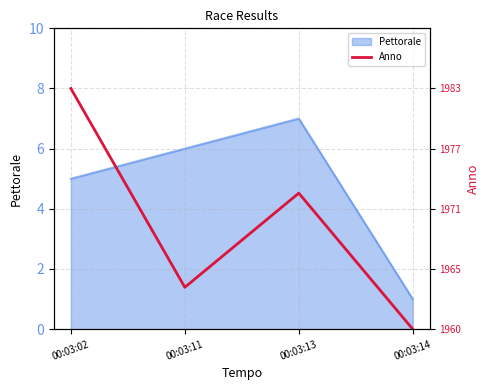

Rank the categories by value from highest to lowest.

00:03:02, 00:03:13, 00:03:11, 00:03:14